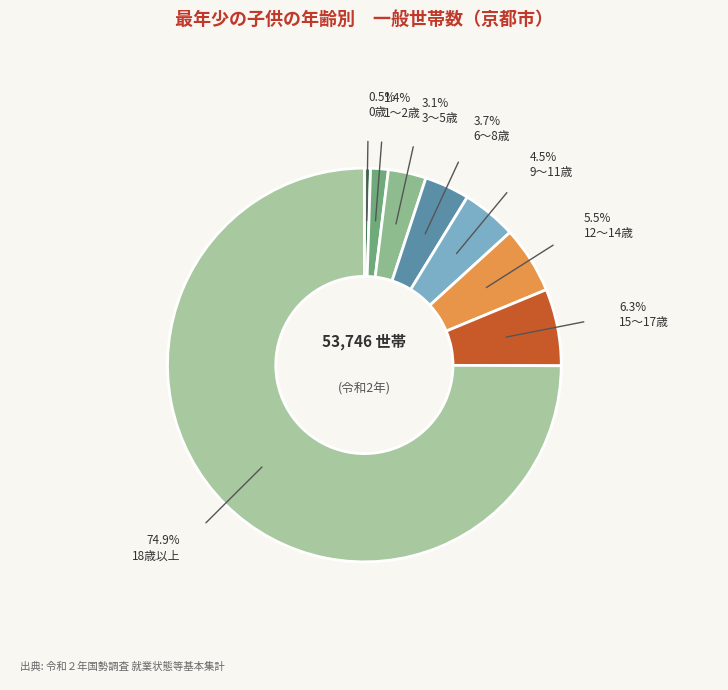

What is the ratio of the value at 9～11歳 to the value at 0歳?

8.9